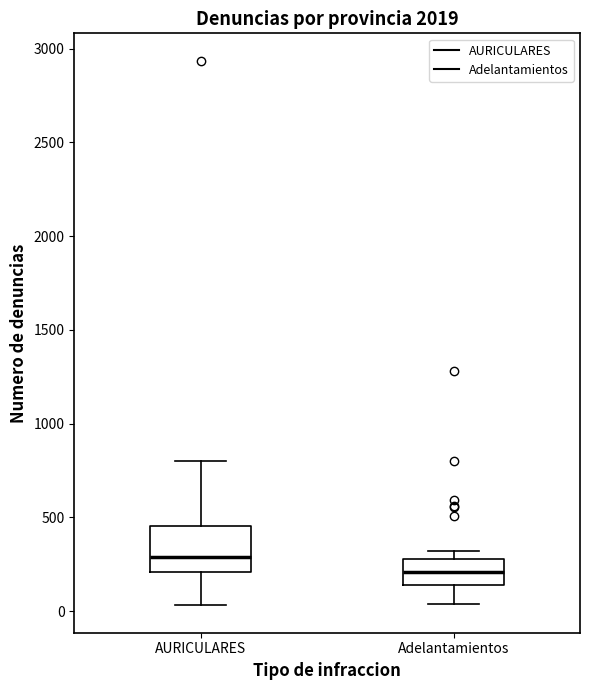

Which box has the highest median line?

AURICULARES